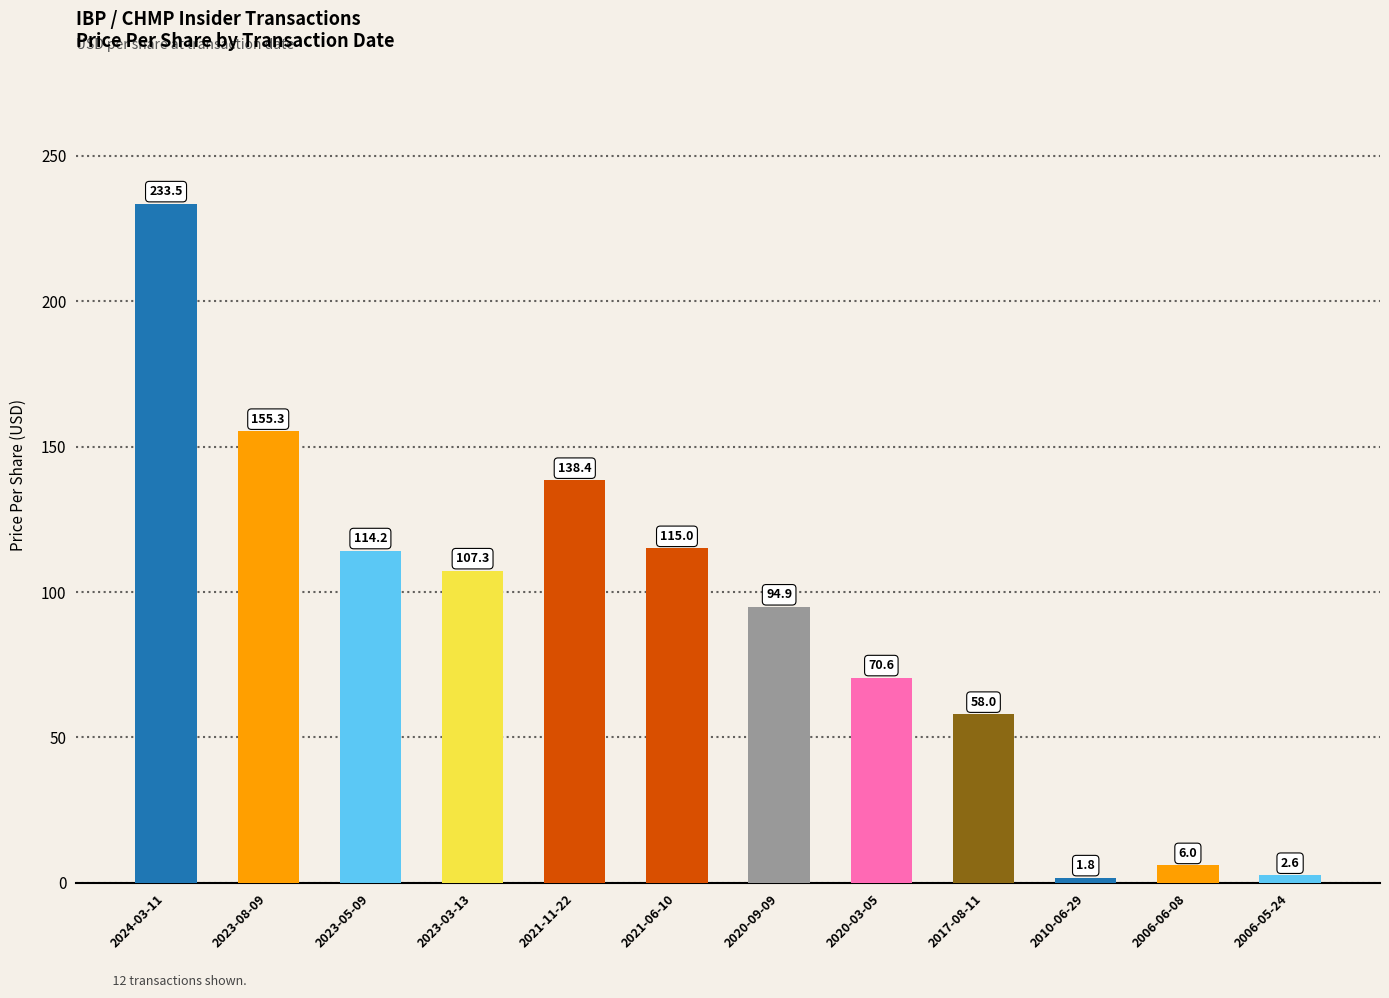

What is the label of the 8th bar from the left?

2020-03-05